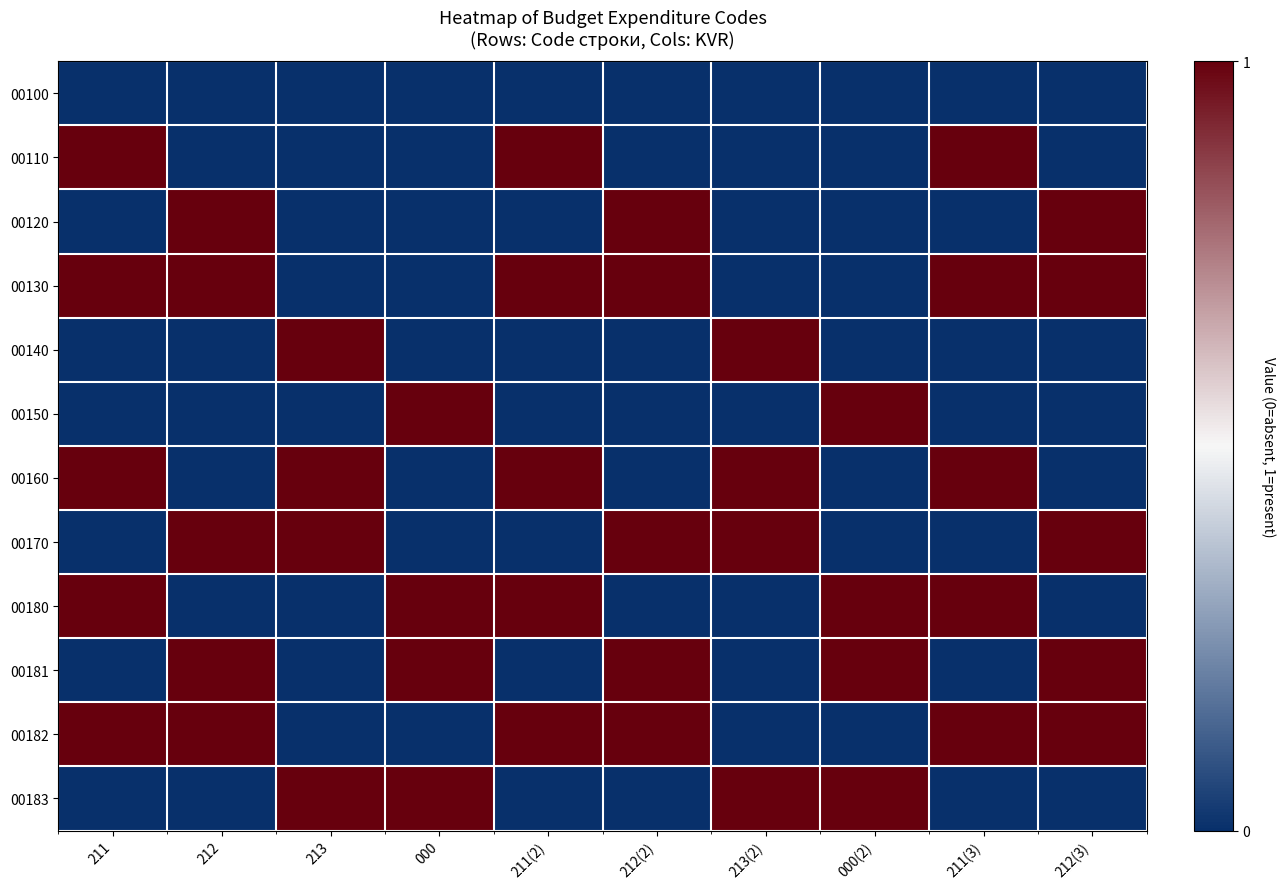

Reading left to right, list all the values displayed in this chart.

00100: 211=0	212=0	213=0	000=0	211(2)=0	212(2)=0	213(2)=0	000(2)=0	211(3)=0	212(3)=0
00110: 211=1	212=0	213=0	000=0	211(2)=1	212(2)=0	213(2)=0	000(2)=0	211(3)=1	212(3)=0
00120: 211=0	212=1	213=0	000=0	211(2)=0	212(2)=1	213(2)=0	000(2)=0	211(3)=0	212(3)=1
00130: 211=1	212=1	213=0	000=0	211(2)=1	212(2)=1	213(2)=0	000(2)=0	211(3)=1	212(3)=1
00140: 211=0	212=0	213=1	000=0	211(2)=0	212(2)=0	213(2)=1	000(2)=0	211(3)=0	212(3)=0
00150: 211=0	212=0	213=0	000=1	211(2)=0	212(2)=0	213(2)=0	000(2)=1	211(3)=0	212(3)=0
00160: 211=1	212=0	213=1	000=0	211(2)=1	212(2)=0	213(2)=1	000(2)=0	211(3)=1	212(3)=0
00170: 211=0	212=1	213=1	000=0	211(2)=0	212(2)=1	213(2)=1	000(2)=0	211(3)=0	212(3)=1
00180: 211=1	212=0	213=0	000=1	211(2)=1	212(2)=0	213(2)=0	000(2)=1	211(3)=1	212(3)=0
00181: 211=0	212=1	213=0	000=1	211(2)=0	212(2)=1	213(2)=0	000(2)=1	211(3)=0	212(3)=1
00182: 211=1	212=1	213=0	000=0	211(2)=1	212(2)=1	213(2)=0	000(2)=0	211(3)=1	212(3)=1
00183: 211=0	212=0	213=1	000=1	211(2)=0	212(2)=0	213(2)=1	000(2)=1	211(3)=0	212(3)=0